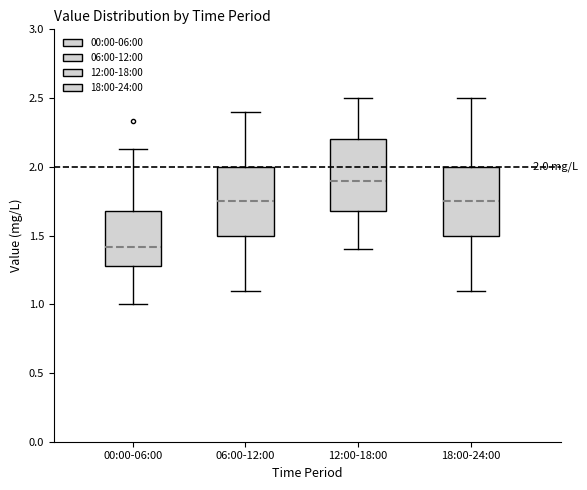

Which box's median line is the highest?

12:00-18:00